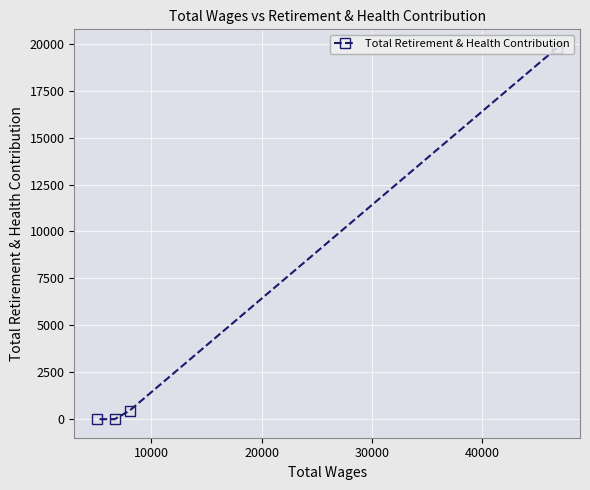

What is the difference between the maximum and minimum values?

19778